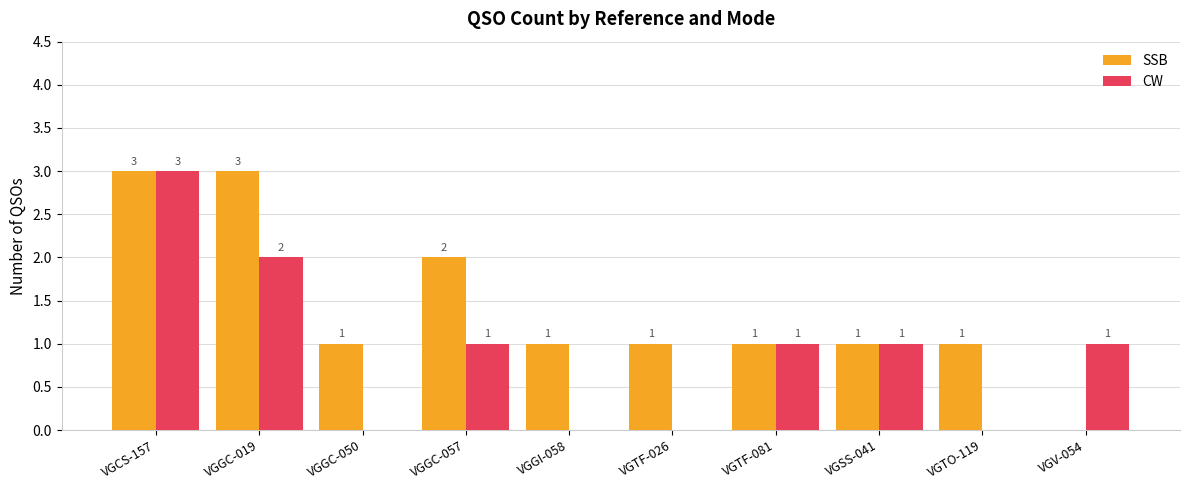

Between VGGI-058 and VGTF-081, which series saw the biggest shift?

CW